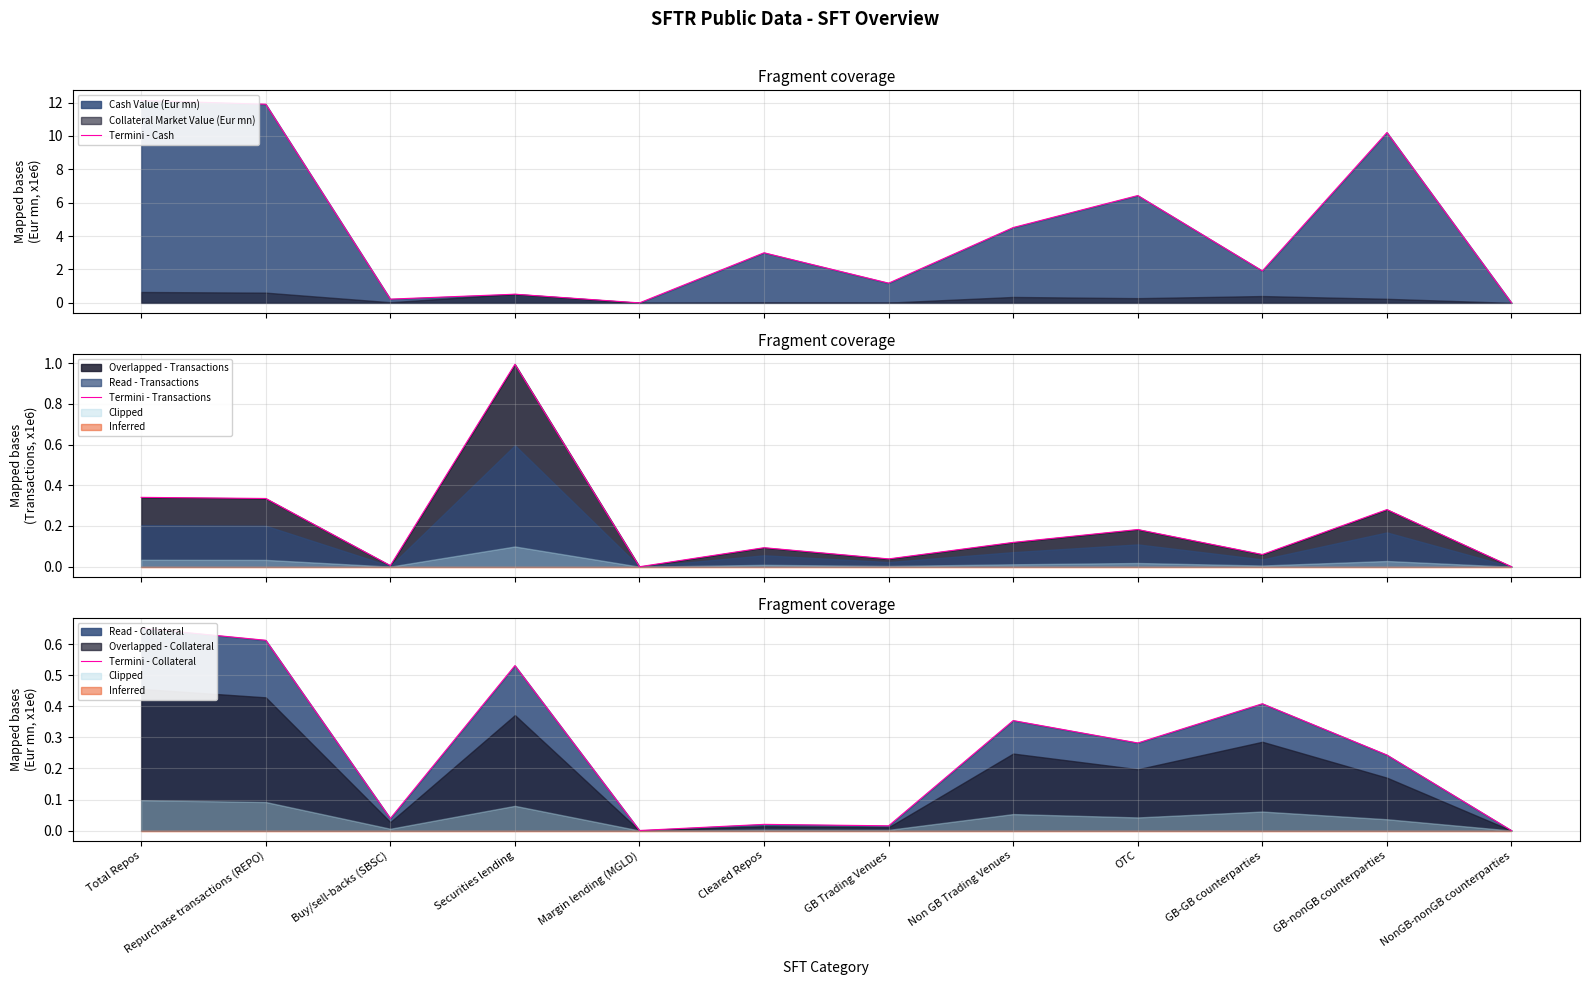

At which label is Termini - Transactions closest to 0?

Margin lending (MGLD)